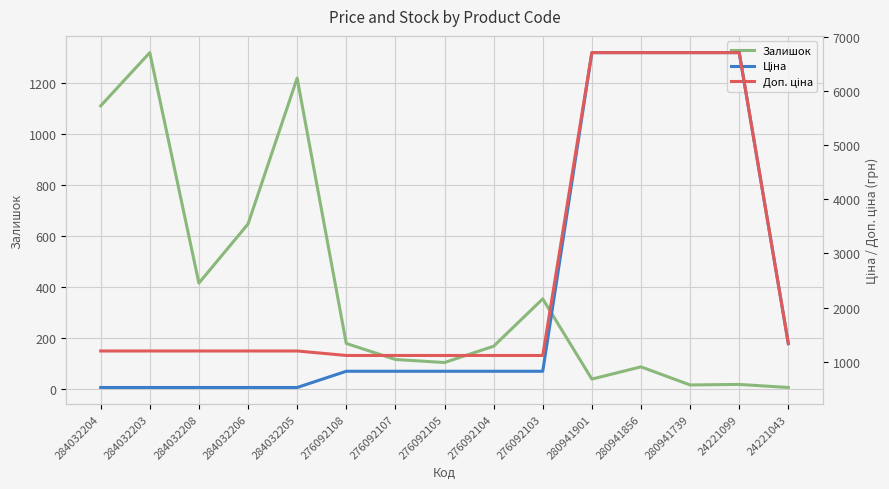

What are all the series names shown in the legend?

Залишок, Ціна, Доп. ціна